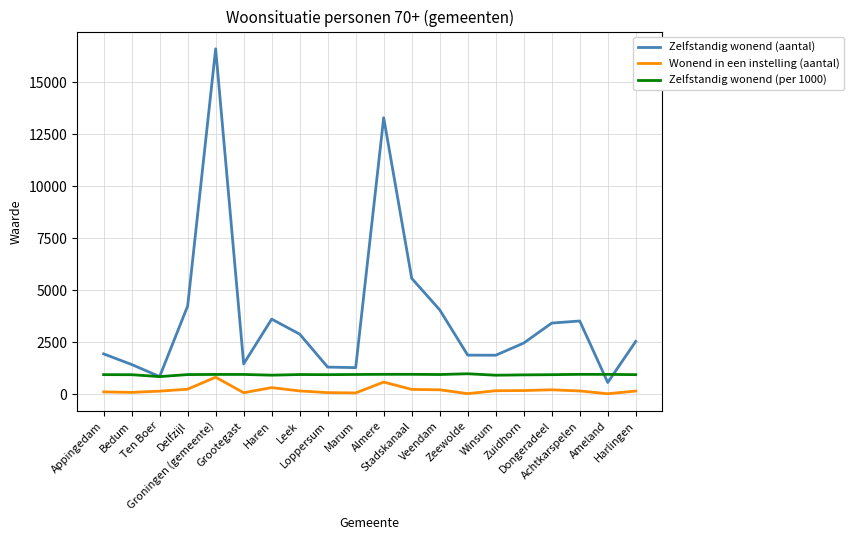

List the series in order of their peak value, highest first.

Zelfstandig wonend (aantal), Zelfstandig wonend (per 1000), Wonend in een instelling (aantal)